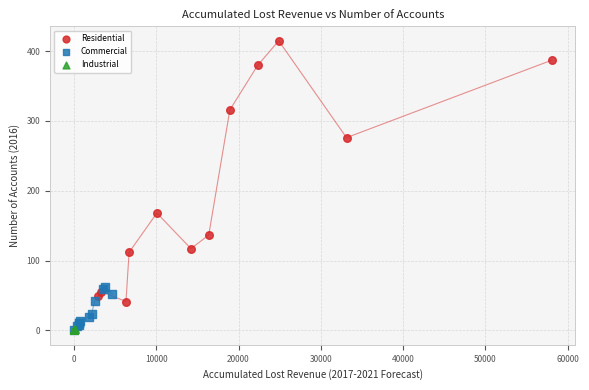

Which series has the widest spread of Y values?

Residential